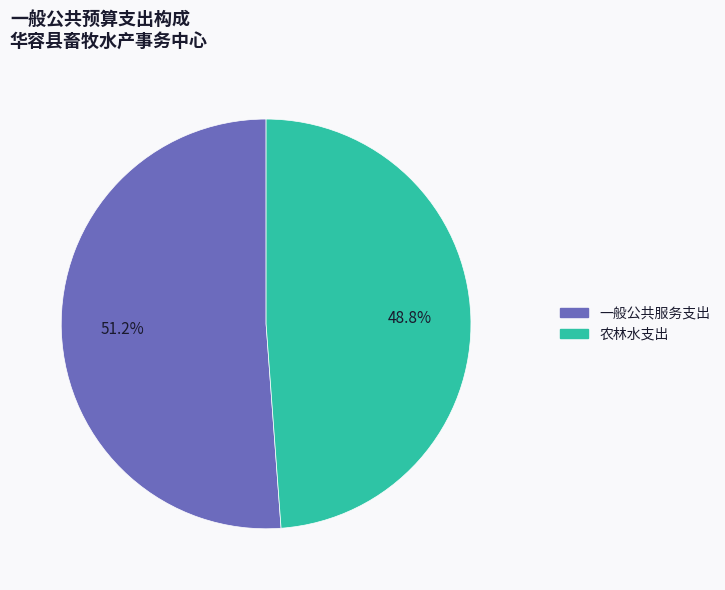

To the nearest percent, what is the average slice percentage?

50%